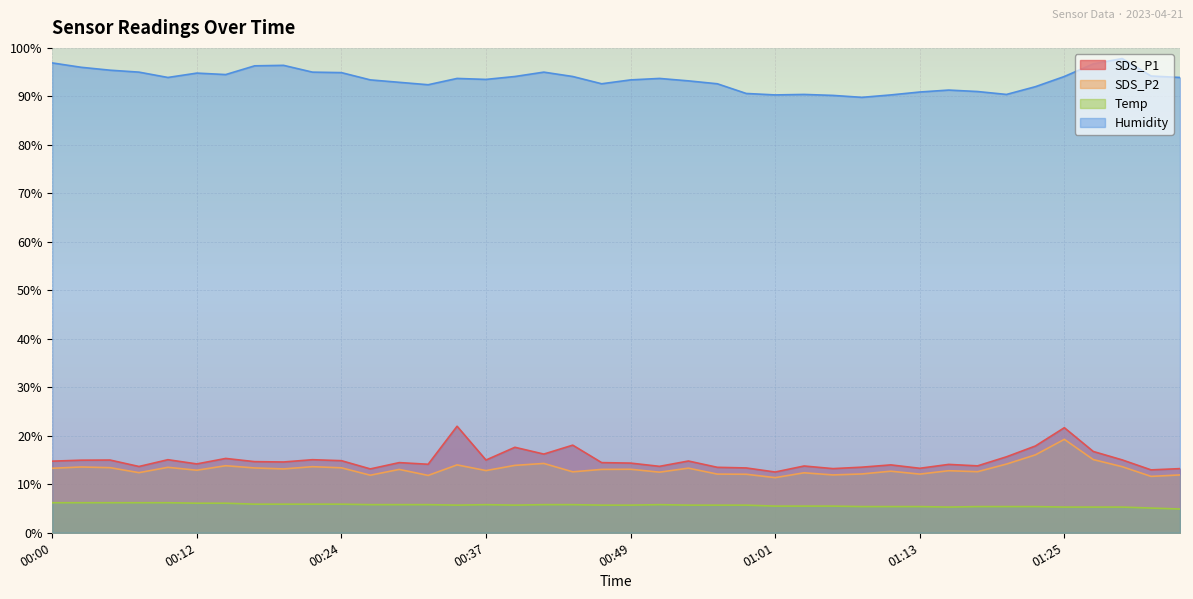

Rank the categories by SDS_P1 value from highest to lowest.

00:34, 01:25, 00:44, 01:23, 00:39, 01:28, 00:41, 01:21, 00:15, 00:10, 00:22, 01:30, 00:05, 00:37, 00:03, 00:24, 00:54, 00:00, 00:17, 00:20, 00:29, 00:46, 00:49, 00:12, 00:32, 01:16, 01:11, 01:18, 01:03, 00:51, 00:07, 01:08, 00:56, 00:59, 01:13, 01:06, 01:35, 00:27, 01:33, 01:01